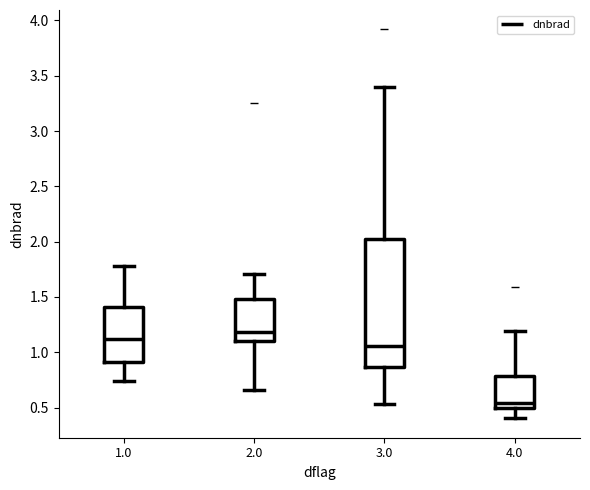

Where does the upper whisker of the box at x = 3.0 end on the y-axis? The values are not printed on the chart, so give them approximately, as read against the axis.

3.40